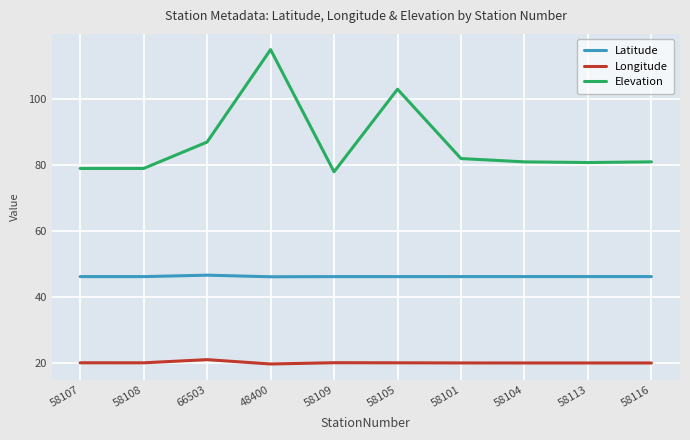

At 66503, list the series in order from largest to smallest.

Elevation, Latitude, Longitude